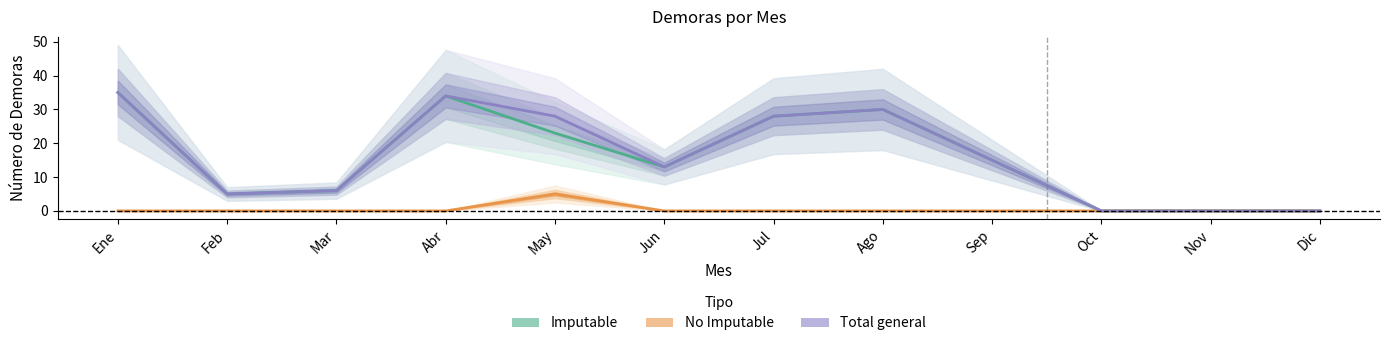

True or false: Total general and No Imputable cross at least once.

False